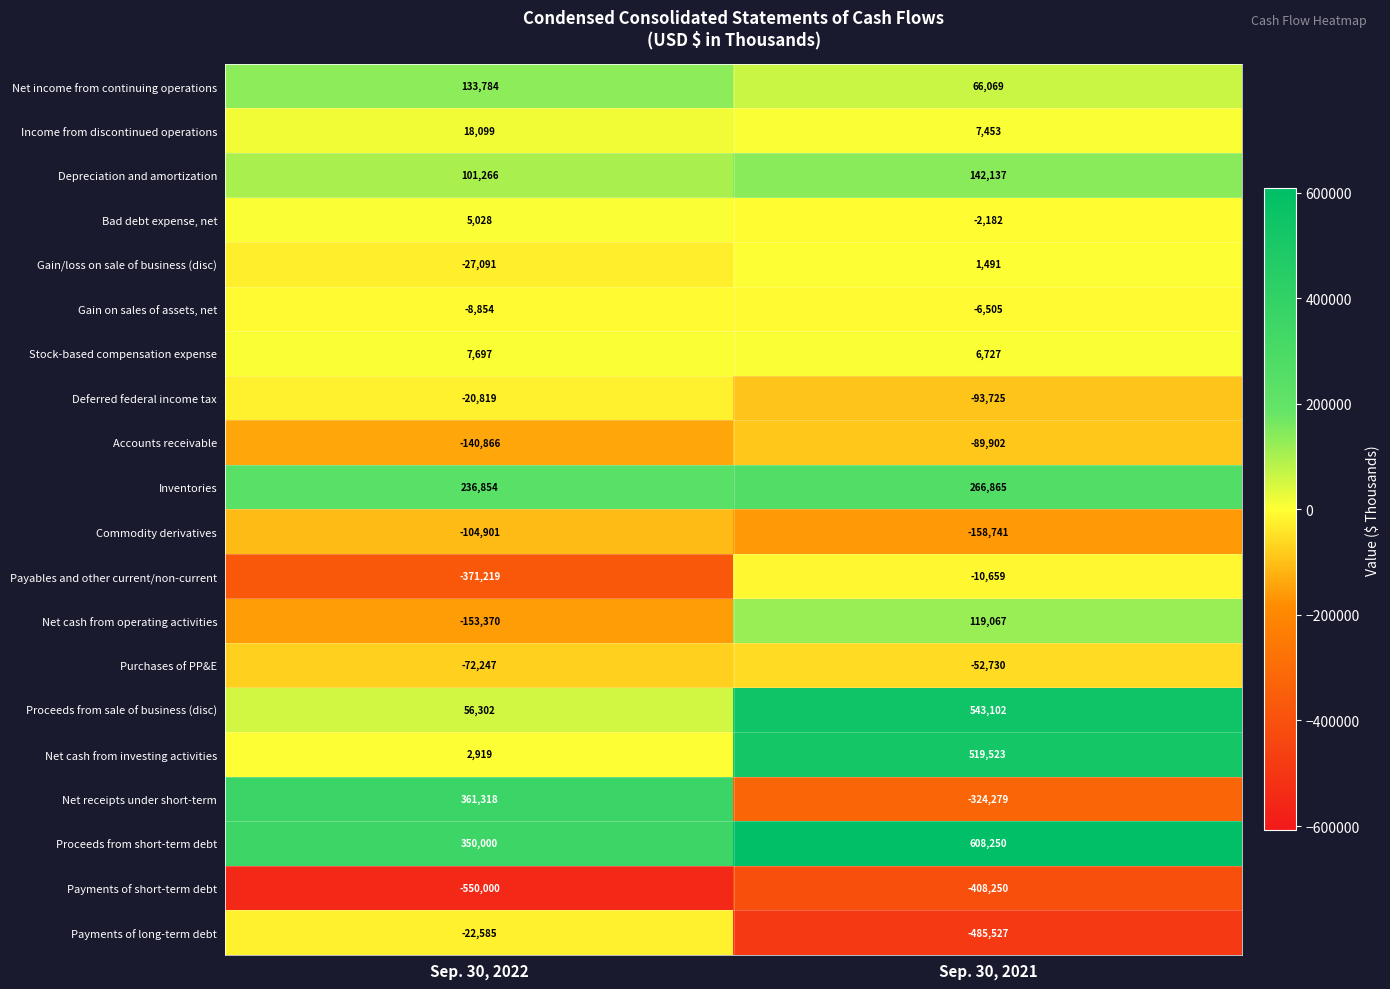

Rank the categories by Net cash from operating activities value from highest to lowest.

Sep. 30, 2021, Sep. 30, 2022